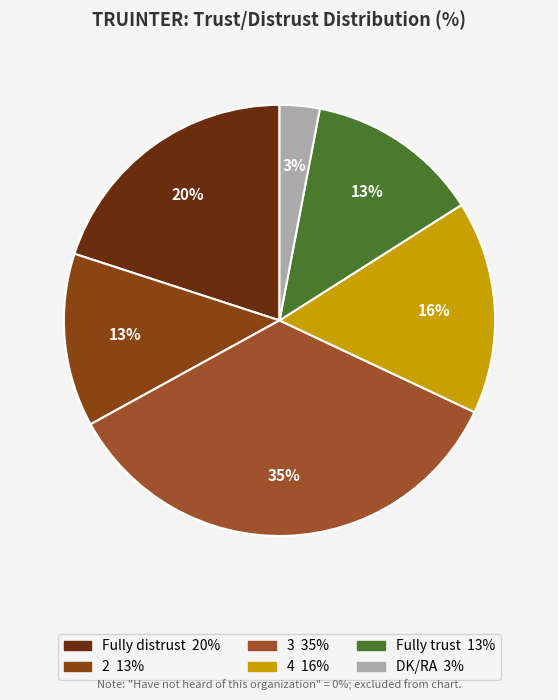

How many slices are in this pie chart?

6